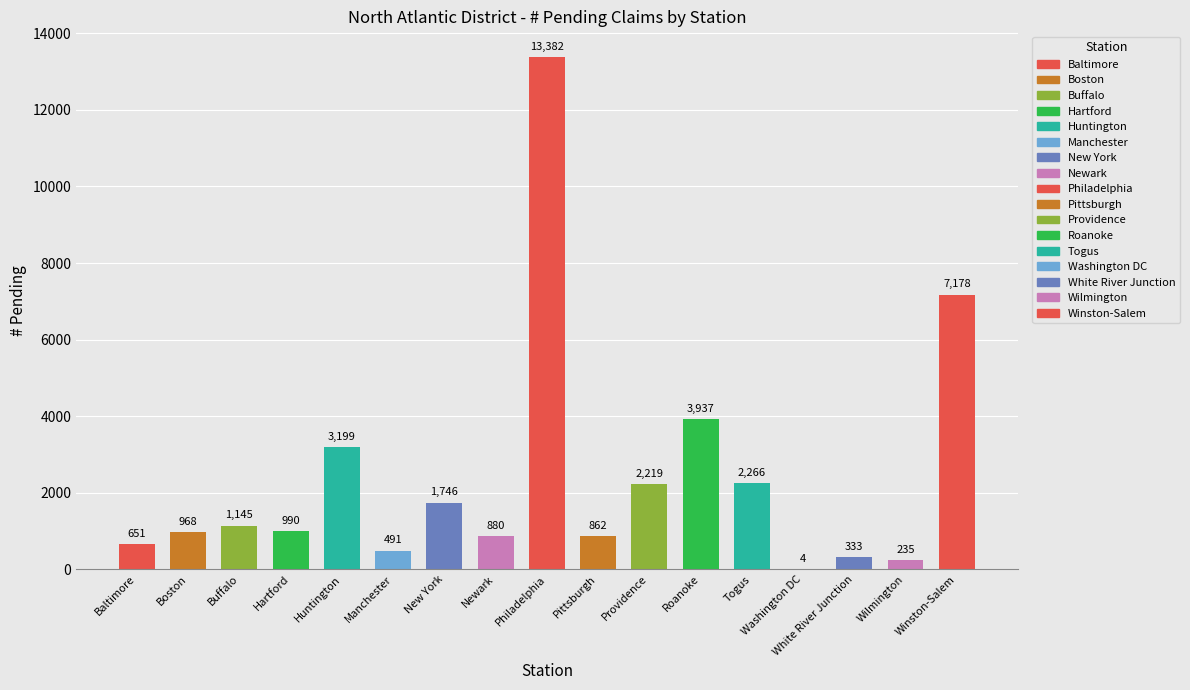

What position from the left is Pittsburgh?

10